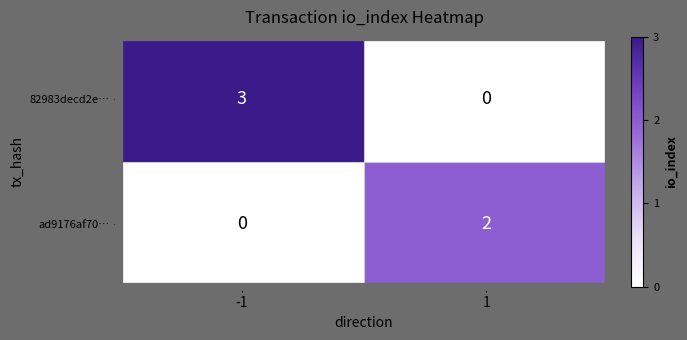

Rank the series by their average value, from highest to lowest.

82983decd2e…, ad9176af70…